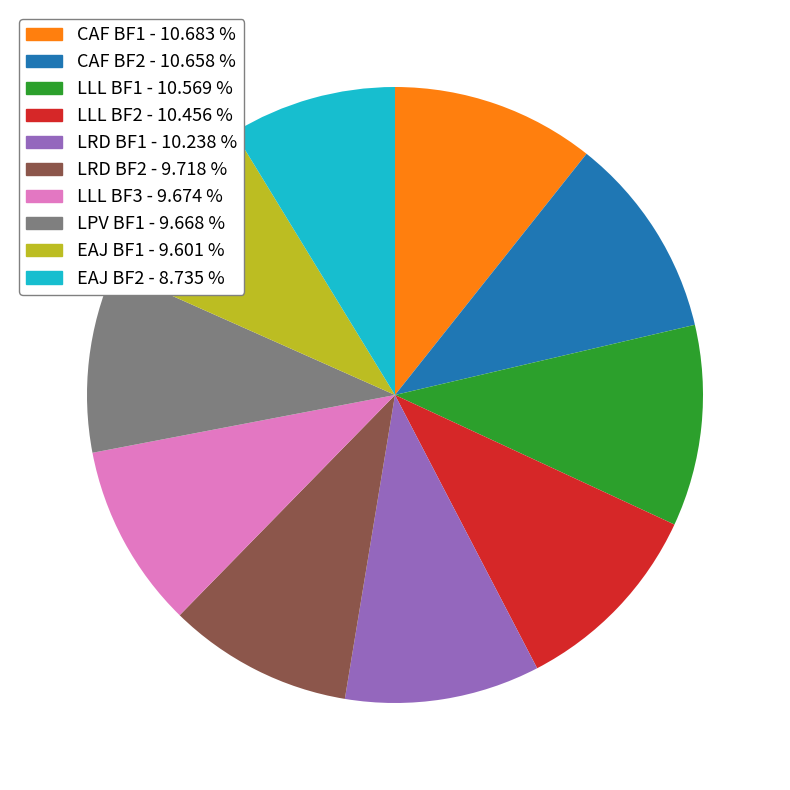

Which has a higher value, EAJ BF2 or LLL BF1?

LLL BF1